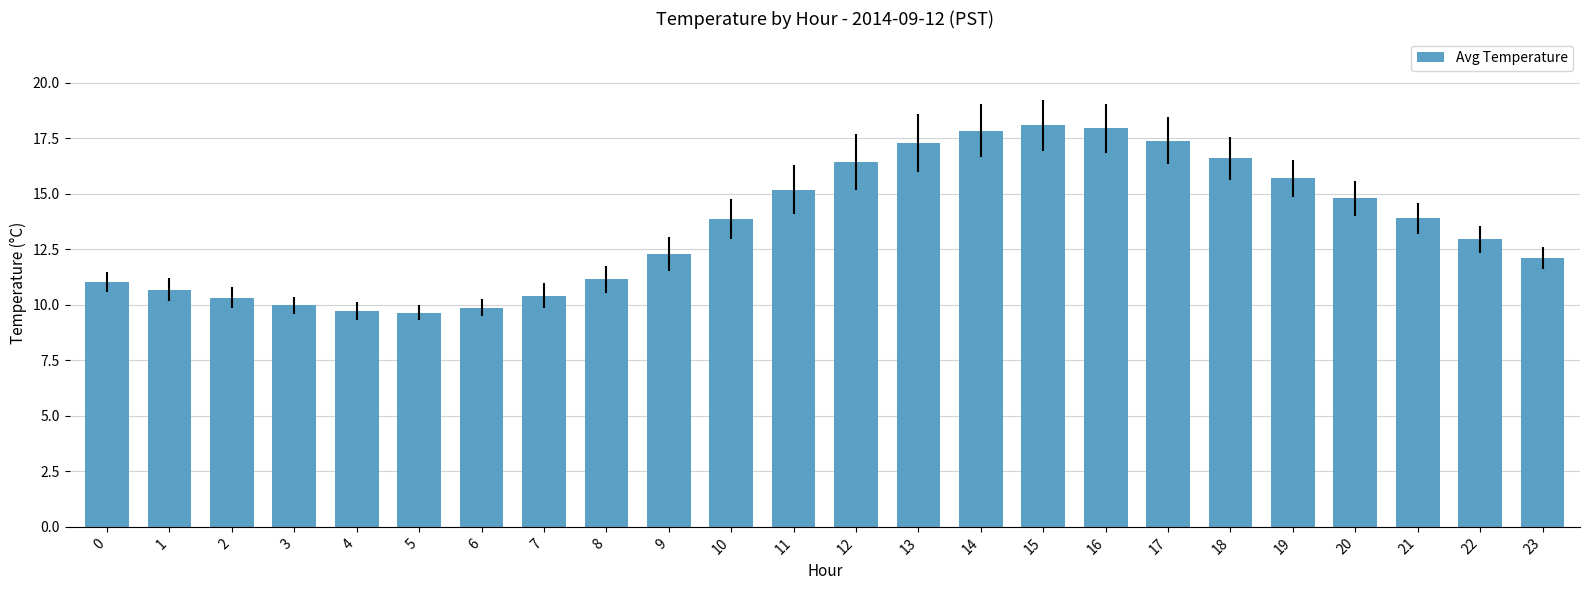

What is the difference between the values at 4 and 18?

6.9